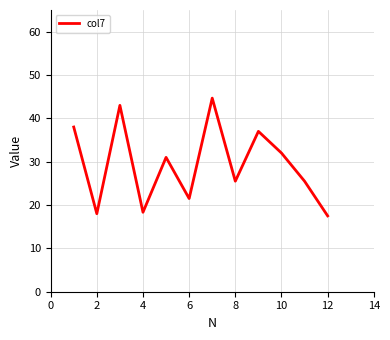

What is the difference between the maximum and minimum values?

27.2